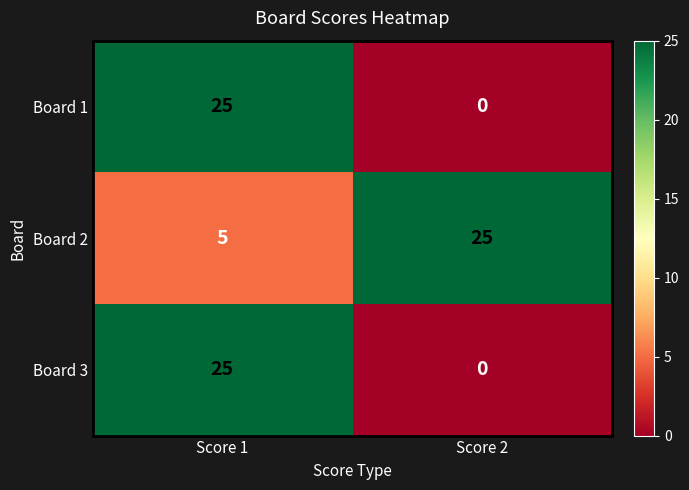

List the labels in order of Board 3 value, largest first.

Score 1, Score 2